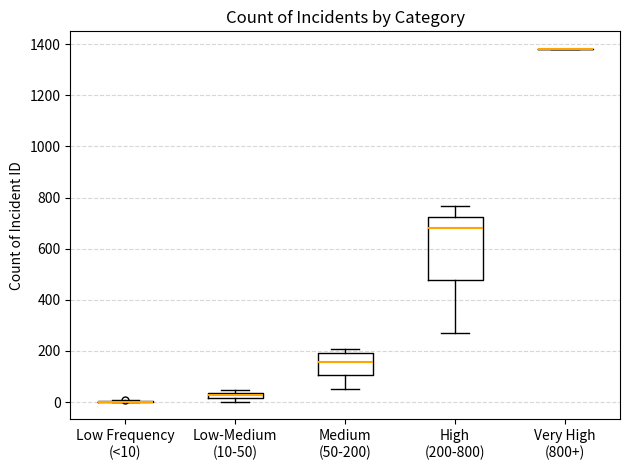

Comparing the boxes themselves (not the whiskers), which one is the tallest?

High (200-800)